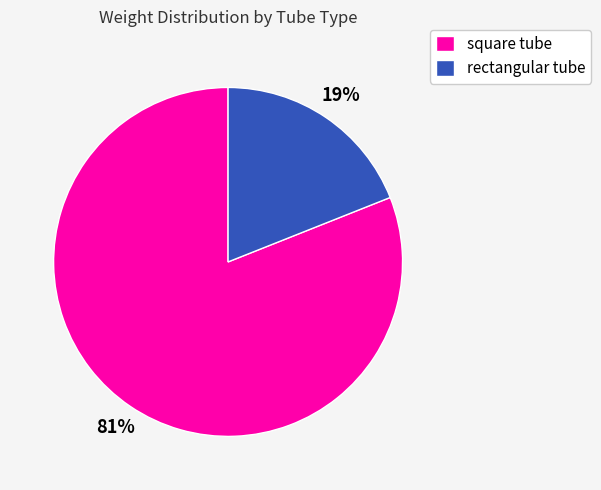

To the nearest percent, what is the difference between the rectangular tube and square tube slice percentages?

62%